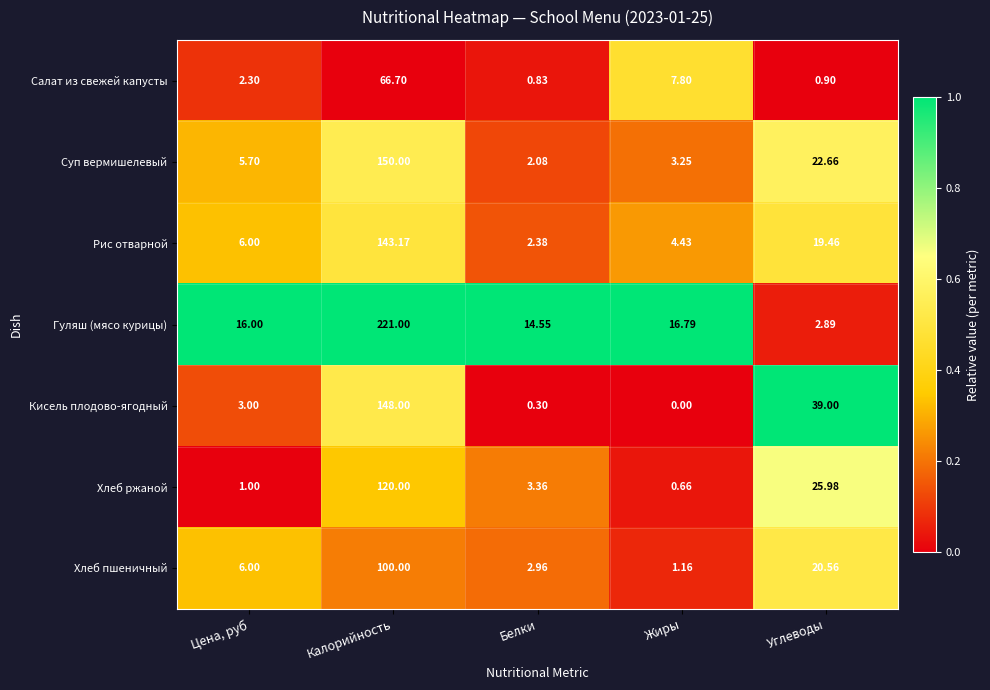

List the series in order of their peak value, lowest first.

Салат из свежей капусты, Хлеб пшеничный, Хлеб ржаной, Рис отварной, Кисель плодово-ягодный, Суп вермишелевый, Гуляш (мясо курицы)